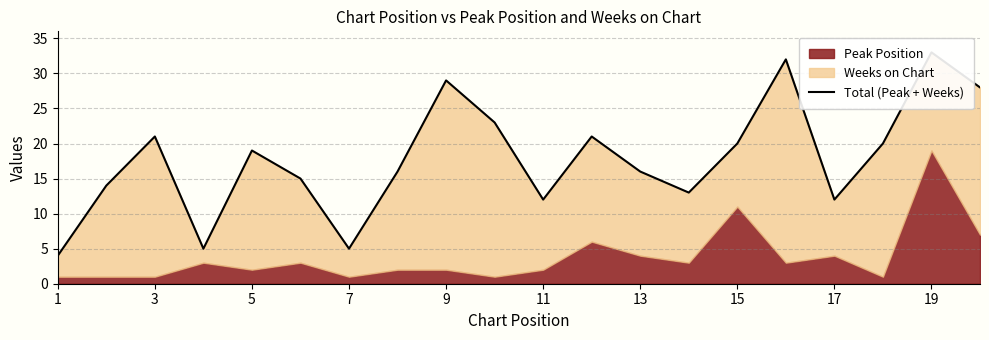

The chart shows a value of 14 at 11. True or false?

False